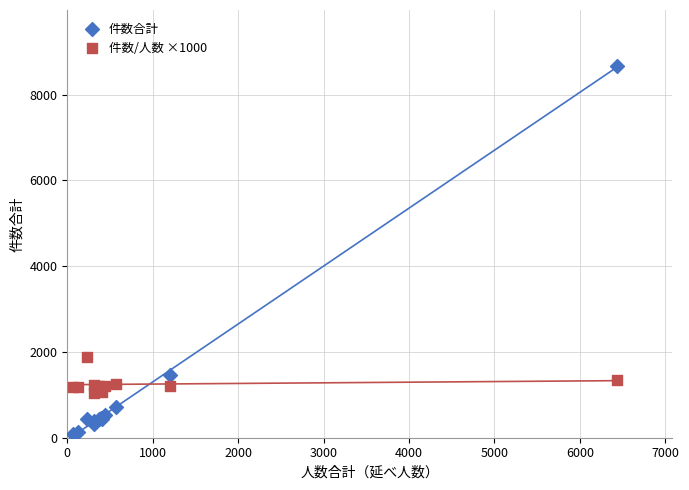

In the 件数合計 series, what Y value is closest to 4375?

1458.0